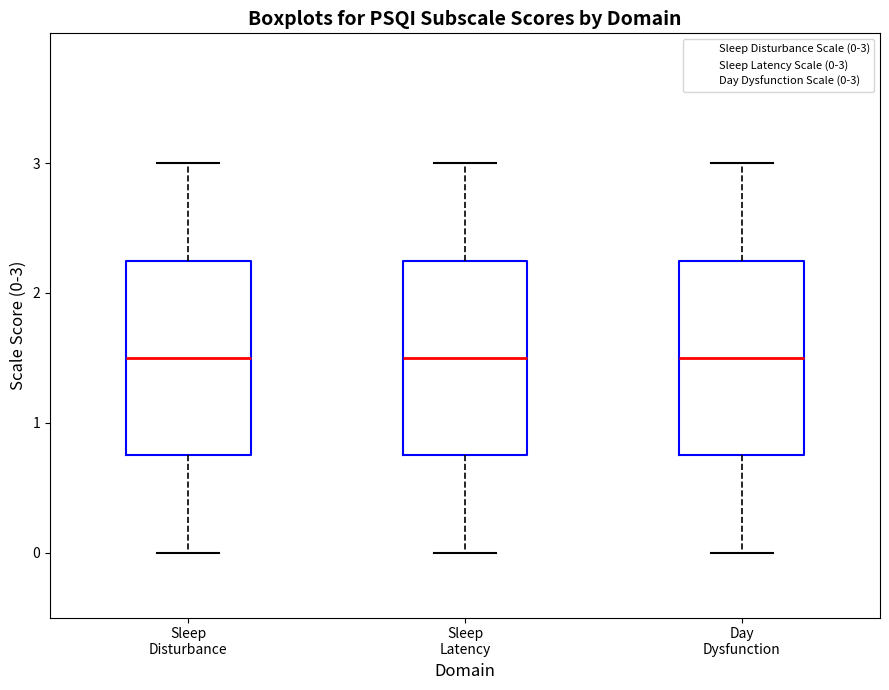

Reading left to right, read every box against the y-axis: the position of its median line, the range the box covers, and the ends of its whiskers. The values are not printed on the chart, so give them approximately, as read against the axis.

Sleep Disturbance: median 1.5, box 0.8 to 2.3, whiskers 0.0 to 3.0
Sleep Latency: median 1.5, box 0.8 to 2.3, whiskers 0.0 to 3.0
Day Dysfunction: median 1.5, box 0.8 to 2.3, whiskers 0.0 to 3.0